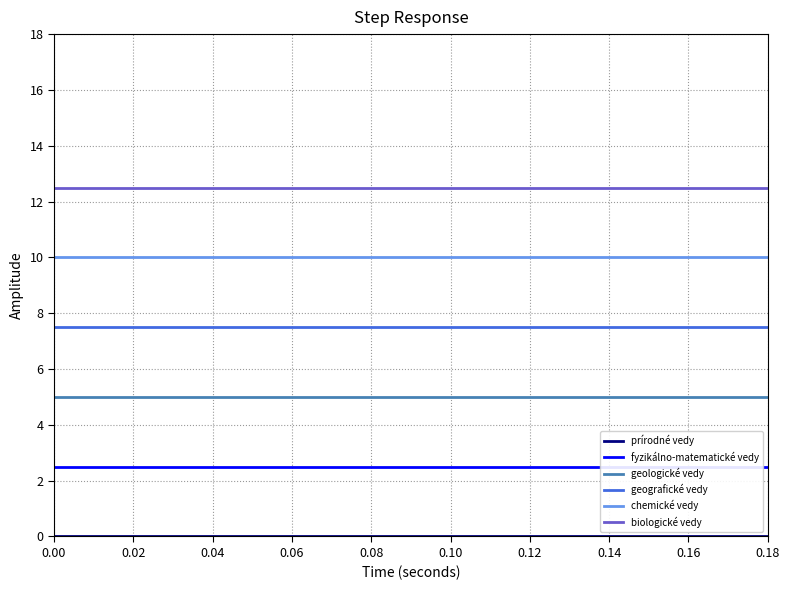

Which series has the largest total across all categories?

biologické vedy